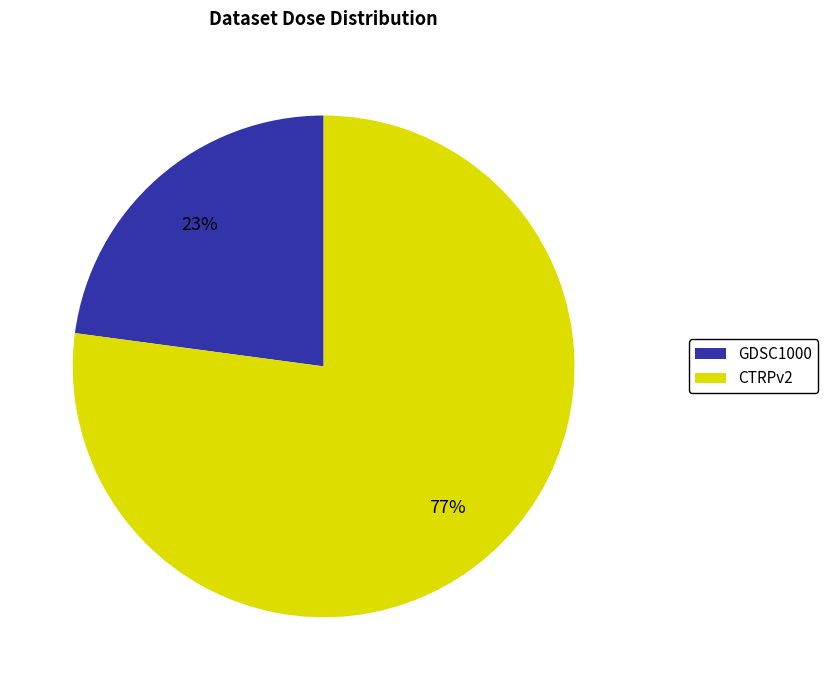

To the nearest percent, what is the average slice percentage?

50%